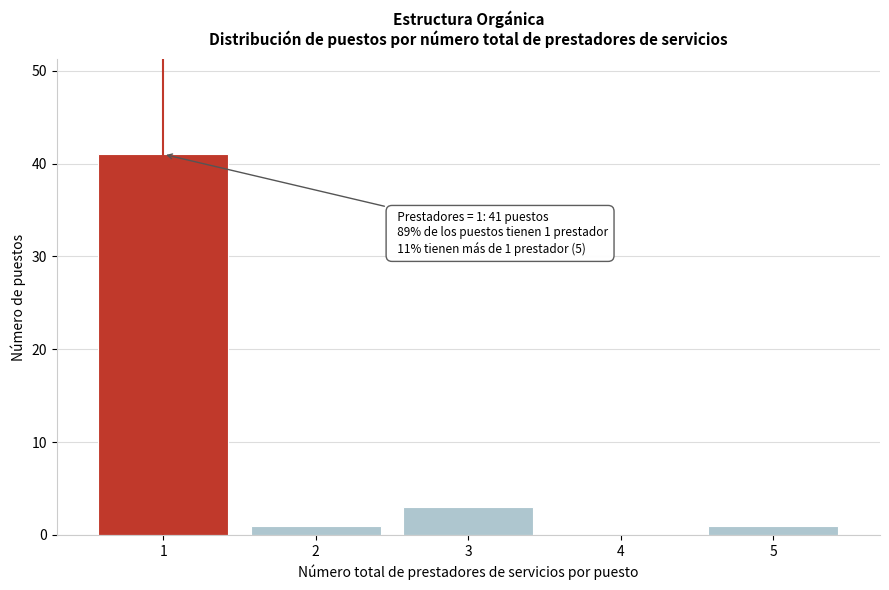

Reading left to right, extract all data points from this chart.

1=41	2=1	3=3	4=0	5=1